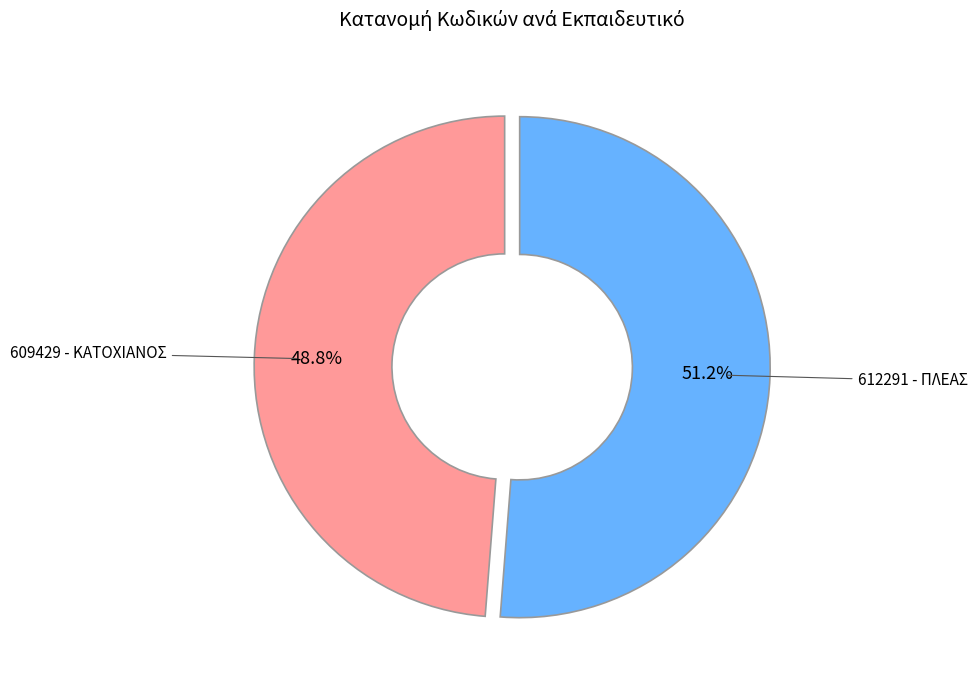

Is there a majority slice in this chart?

Yes